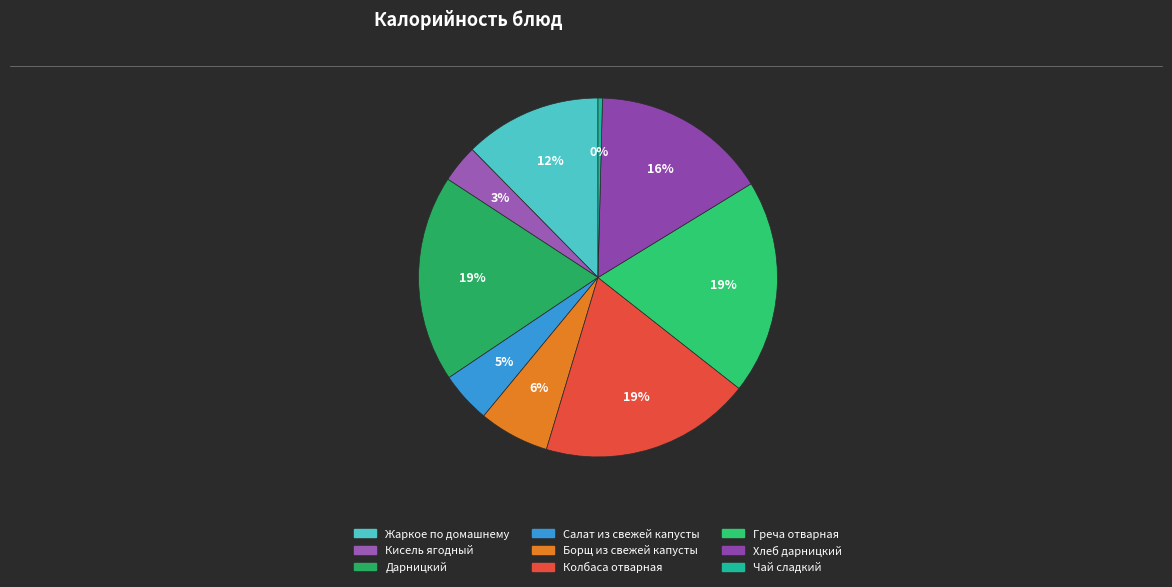

Is there a majority slice in this chart?

No